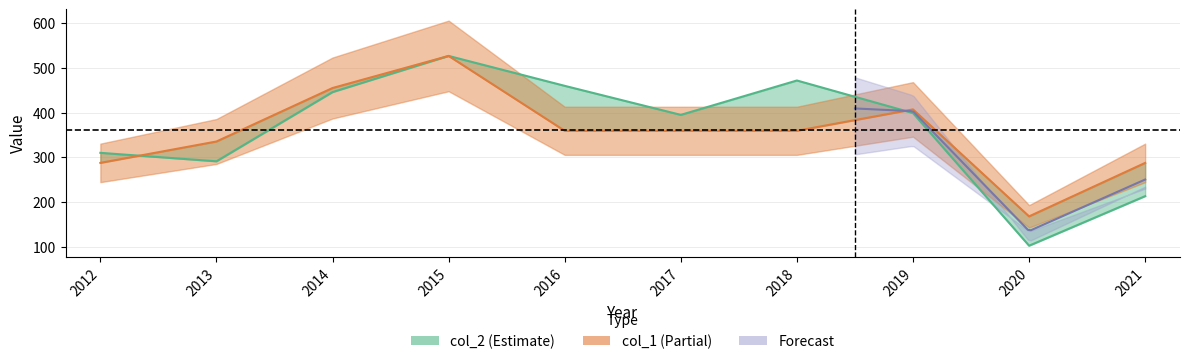

Reading left to right, list all the values displayed in this chart.

col_1: 2012=287.5	2013=335.4	2014=455.1	2015=527.0	2016=359.3	2017=359.3	2018=359.3	2019=407.2	2020=167.7	2021=287.5
col_2: 2012=310.0	2013=291.0	2014=446.0	2015=527.0	2016=460.0	2017=395.0	2018=472.0	2019=399.0	2020=102.0	2021=213.0